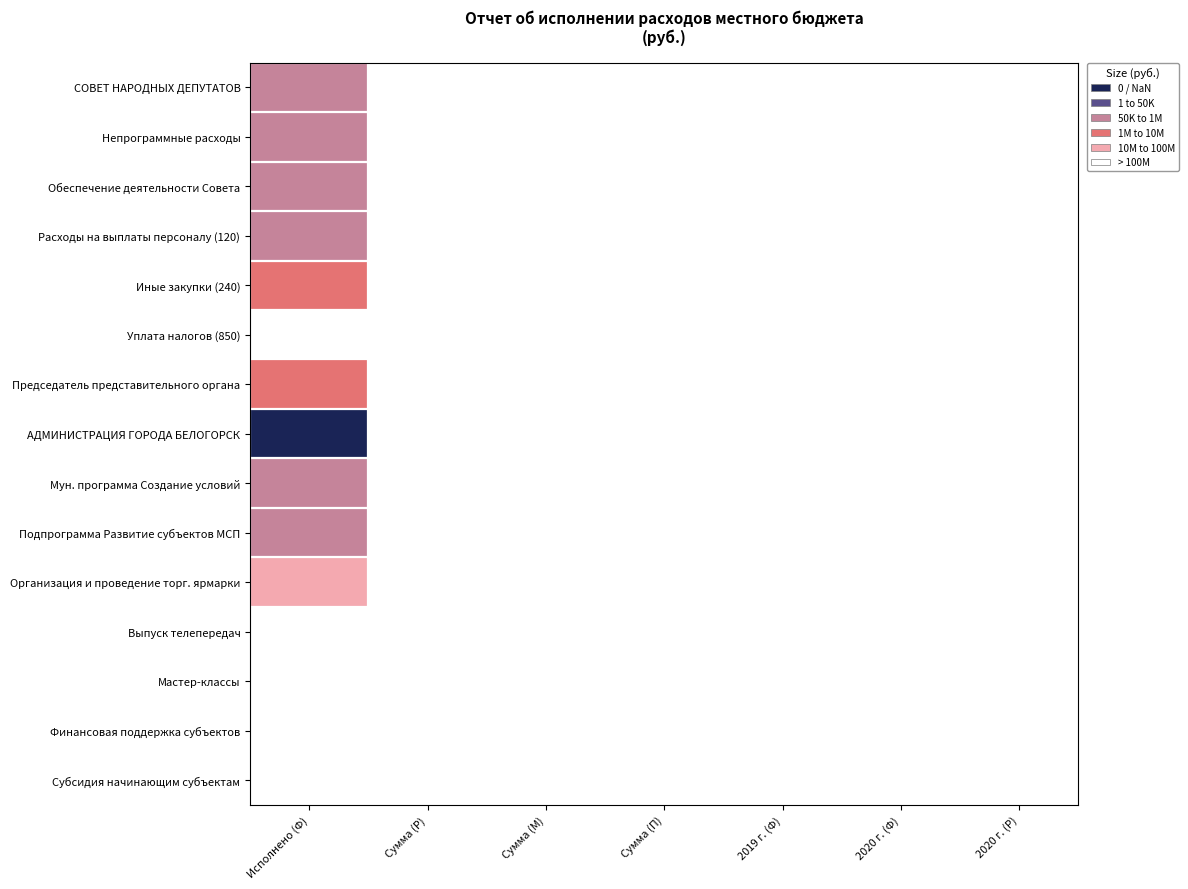

List the series in order of their peak value, lowest first.

Уплата налогов (850), Выпуск телепередач, Мастер-классы, Финансовая поддержка субъектов, Субсидия начинающим субъектам, Организация и проведение торг. ярмарки, Иные закупки (240), Председатель представительного органа, Расходы на выплаты персоналу (120), Мун. программа Создание условий, Подпрограмма Развитие субъектов МСП, Обеспечение деятельности Совета, СОВЕТ НАРОДНЫХ ДЕПУТАТОВ, Непрограммные расходы, АДМИНИСТРАЦИЯ ГОРОДА БЕЛОГОРСК